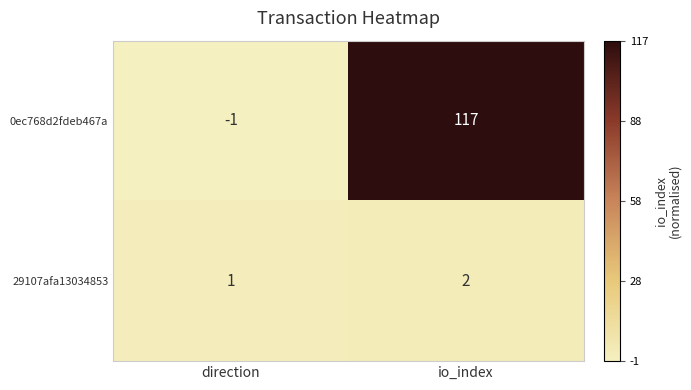

At which category is the sum across all series the highest?

io_index